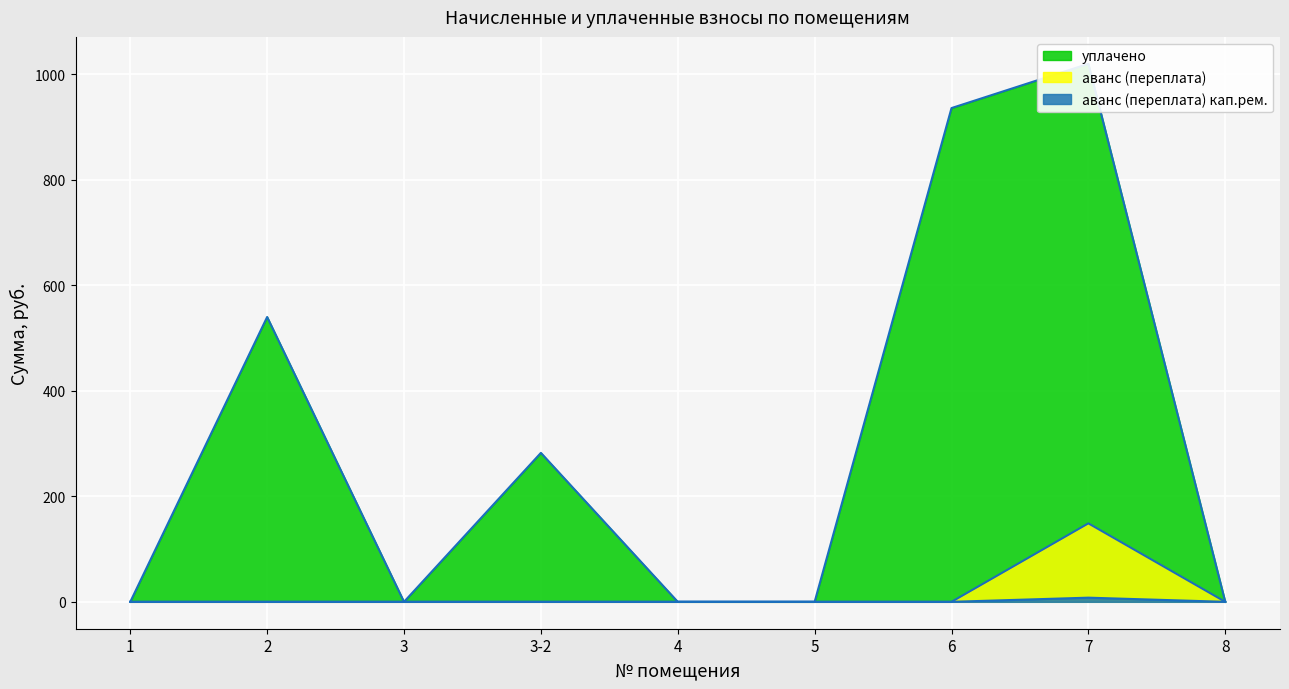

At 6, list the series in order from largest to smallest.

уплачено, аванс (переплата), аванс (переплата) кап.рем.